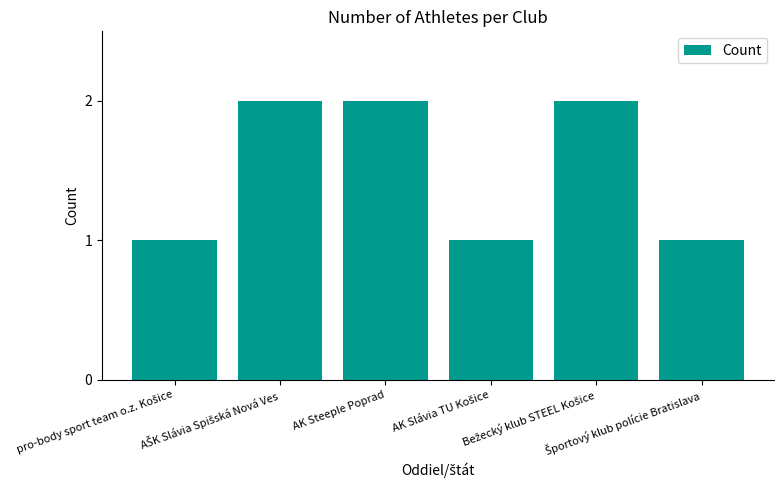

What is the value of the 4th bar from the left?

1